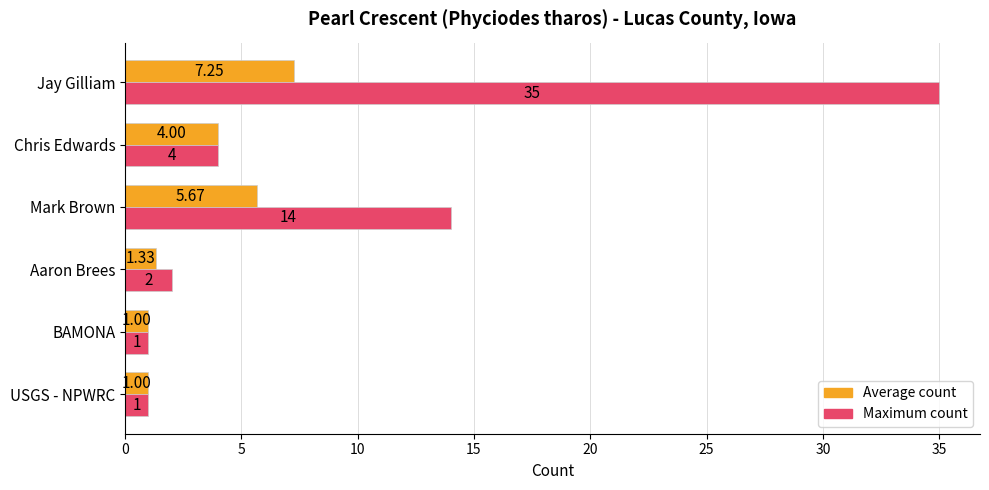

List the series in order of their overall mean, highest first.

Maximum count, Average count